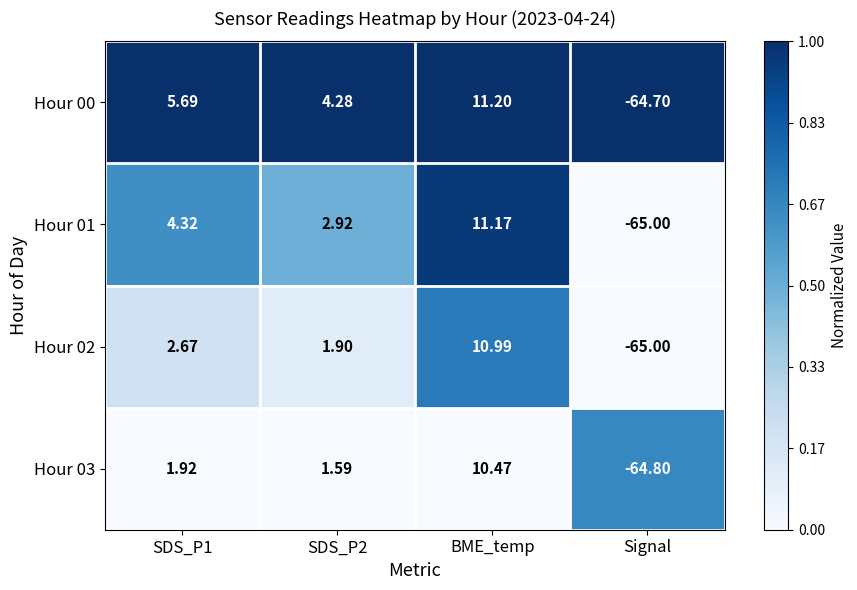

At which label does Hour 02 reach its minimum?

Signal